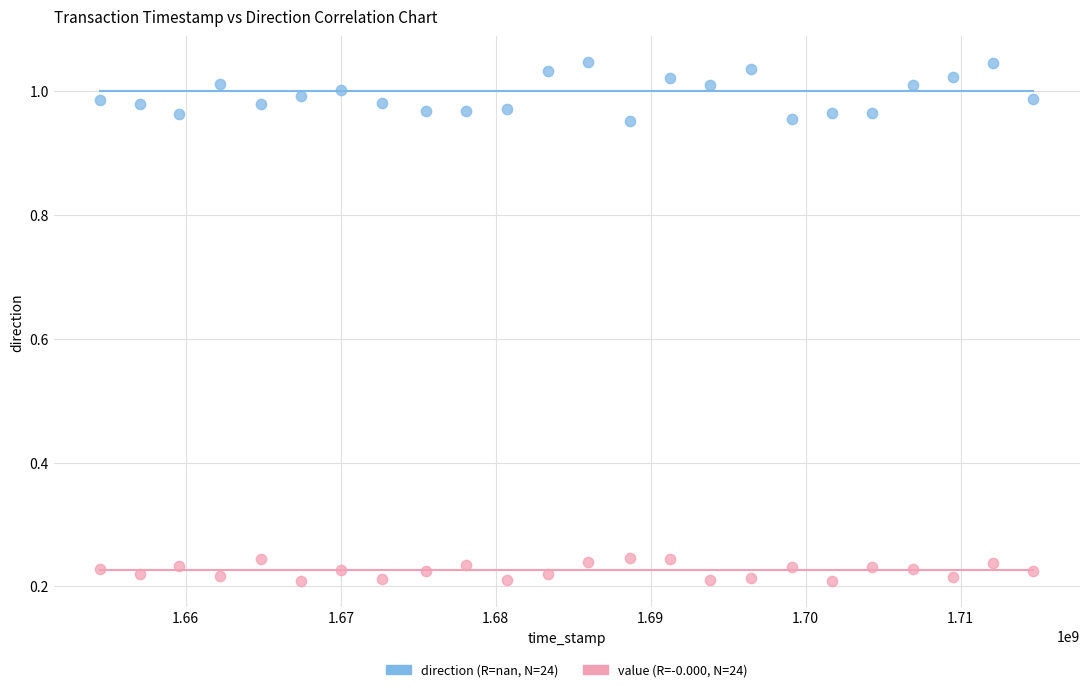

Across all data points, what is the range of Y values (max minus min)?

0.8